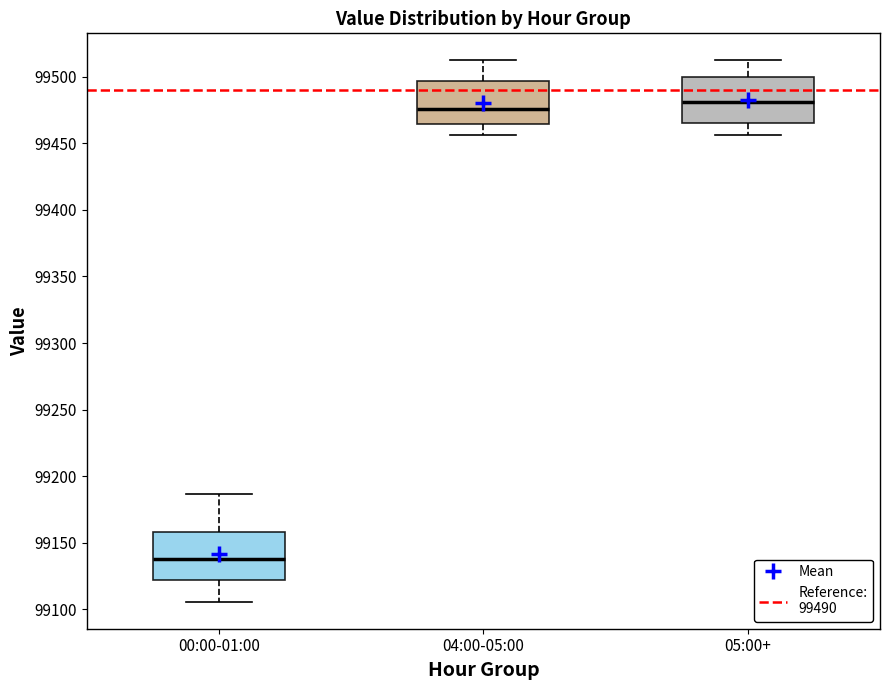

Reading left to right, transcribe this box plot: for each box, give where its median line is, the range the box spans, and where its two whiskers end, as read against the y-axis. The values are not printed on the chart, so give them approximately, as read against the axis.

00:00-01:00: median 99140, box 99120 to 99160, whiskers 99105 to 99185
04:00-05:00: median 99475, box 99465 to 99495, whiskers 99455 to 99510
05:00+: median 99480, box 99465 to 99500, whiskers 99455 to 99510